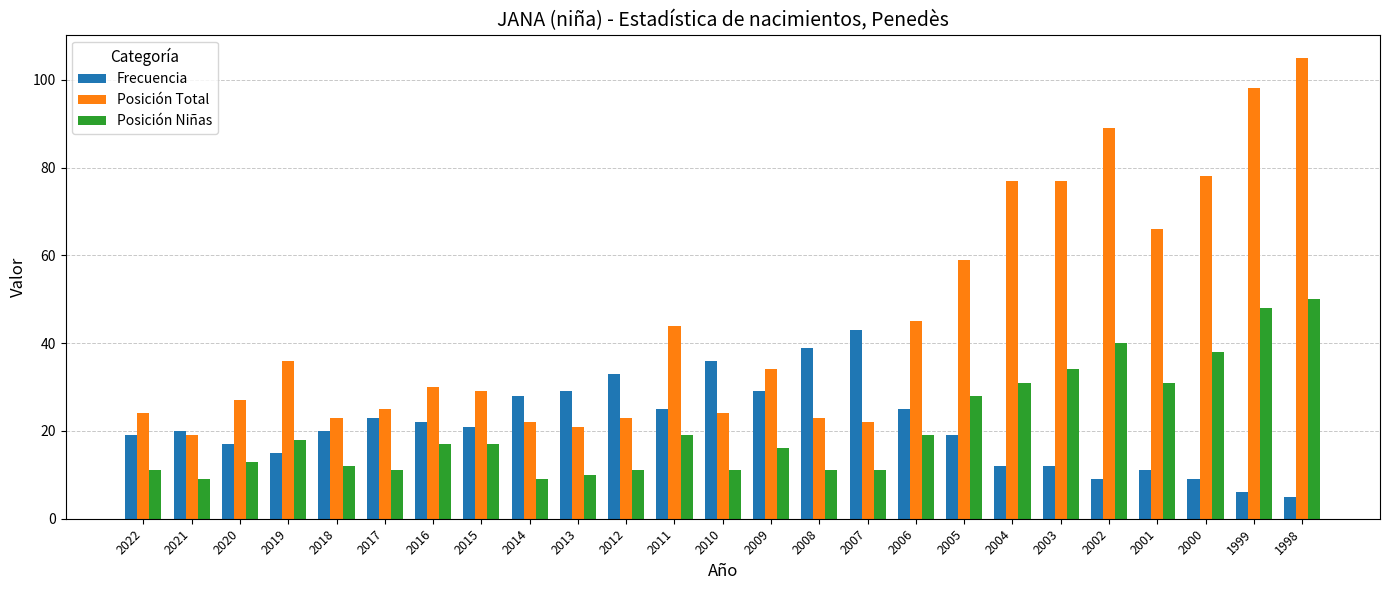

Rank the series at 2011 from highest to lowest value.

Posición Total, Frecuencia, Posición Niñas